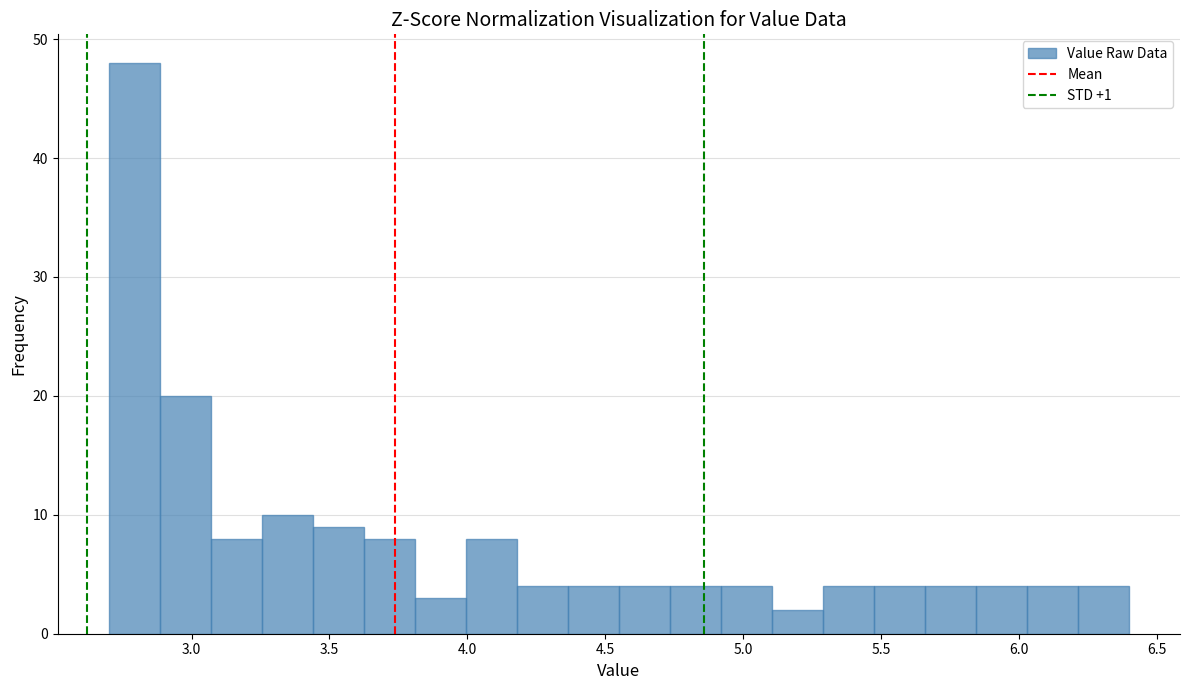

Read against the x-axis, roughly where is the centre of the tallest bar?

2.80